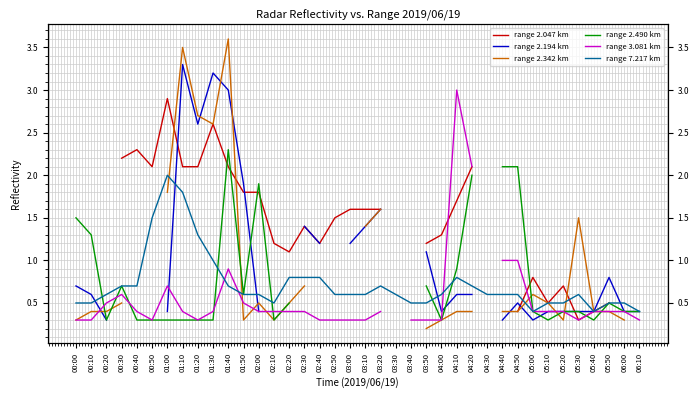

What is the difference between the range 2.342 km values at 00:00 and 04:10?

0.1